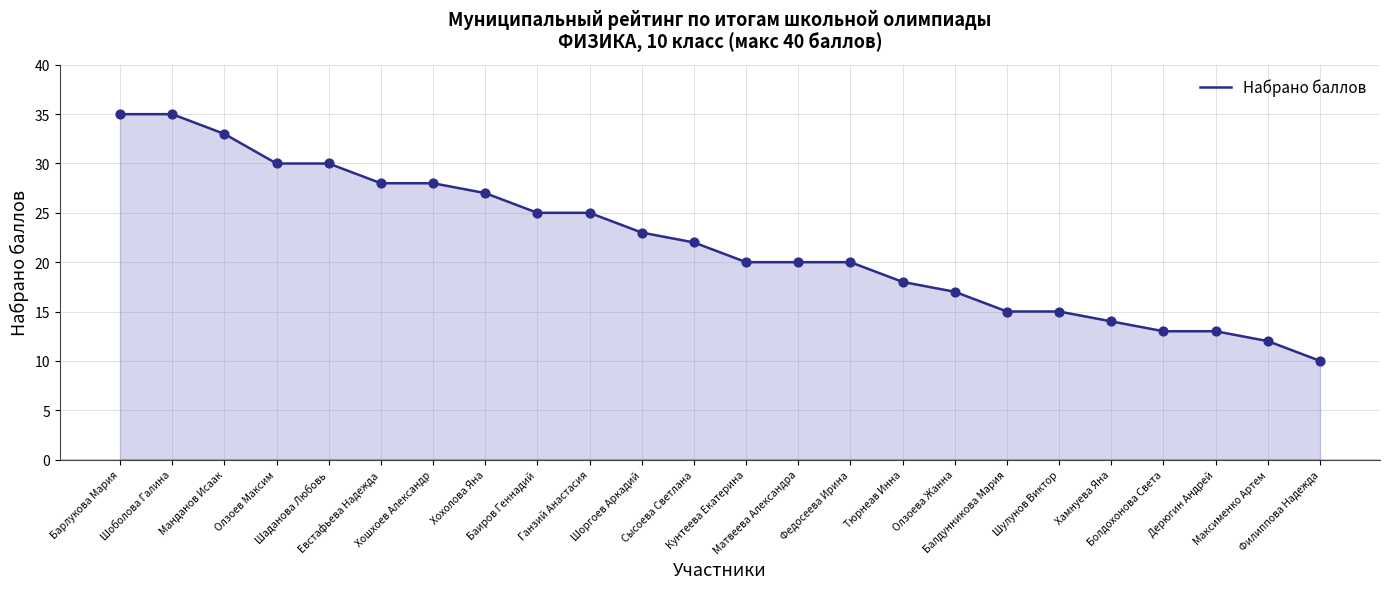

What is the change in value from Евстафьева Надежда to Тюрнеав Инна?

-10